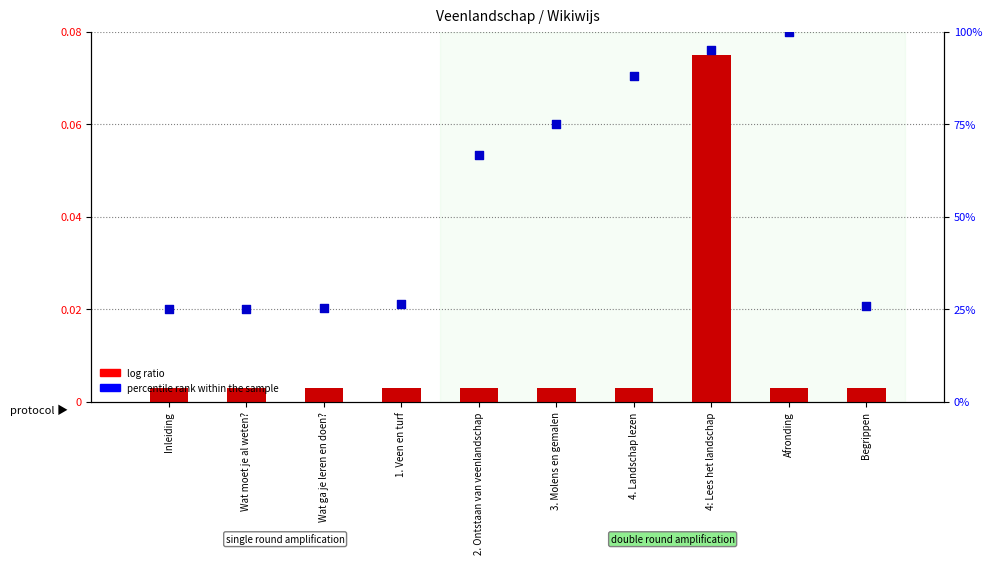

At how many categories does at least one series exceed 0?

10